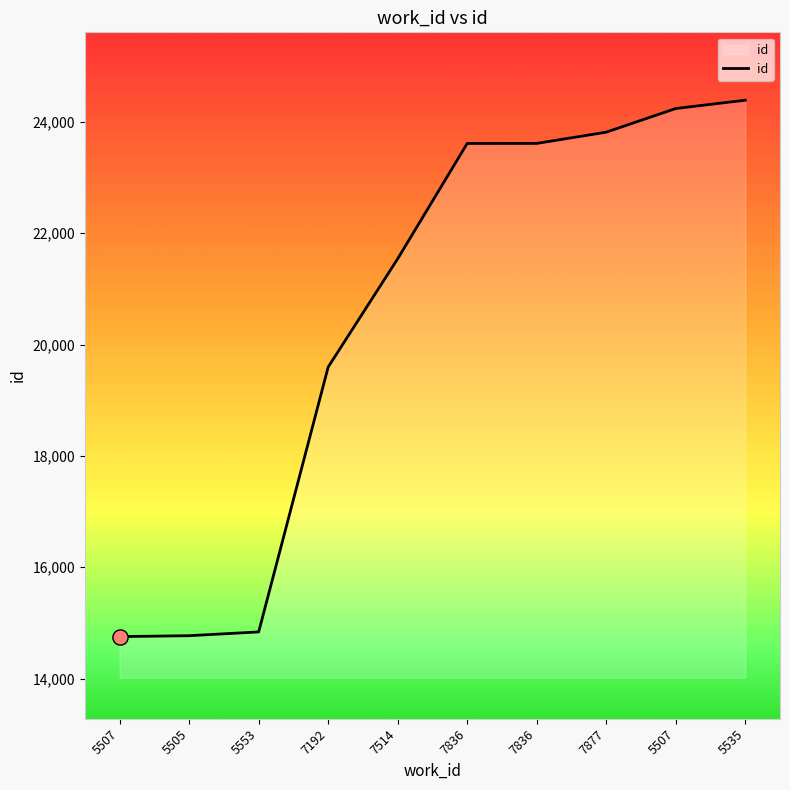

Which has a higher value, 5535 or 7836?

5535